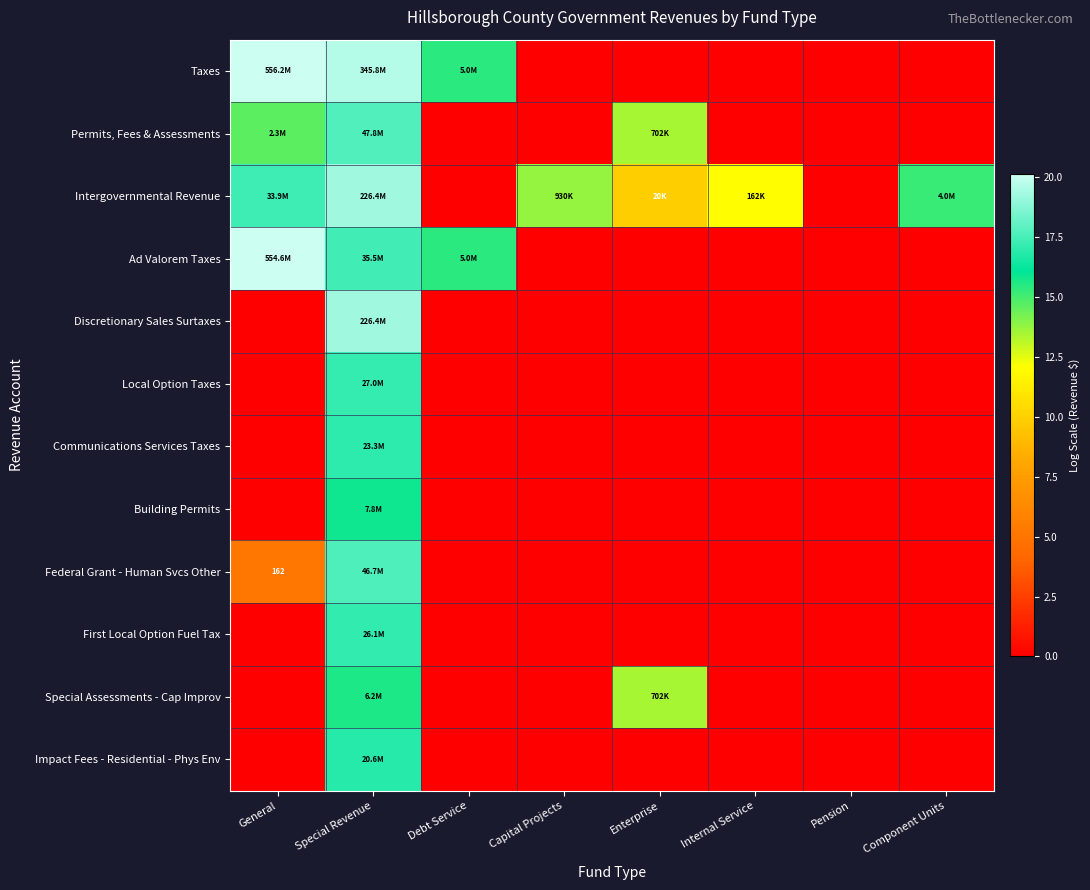

Between General and Pension, which series saw the biggest shift?

Taxes